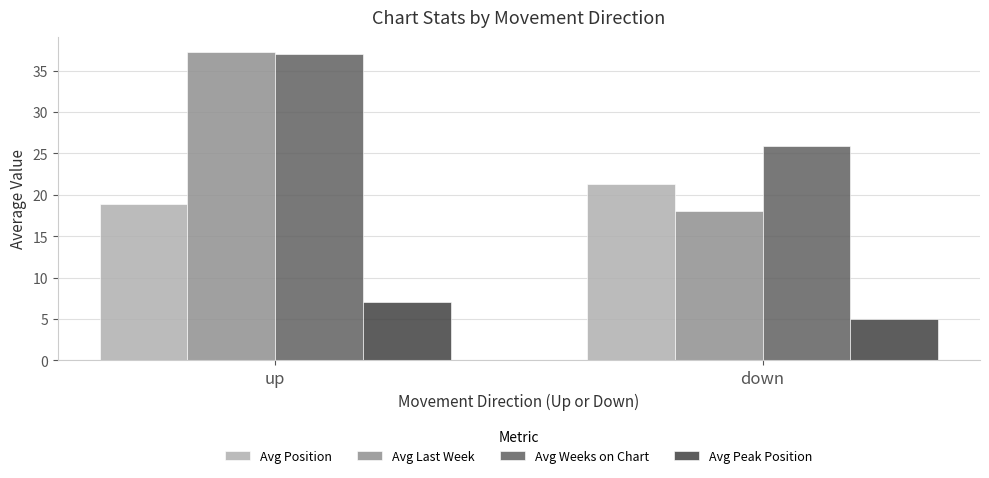

Reading left to right, list all the values displayed in this chart.

Avg Position: up=18.9	down=21.3
Avg Last Week: up=37.2	down=18.0
Avg Weeks on Chart: up=37.0	down=25.9
Avg Peak Position: up=7.1	down=5.0